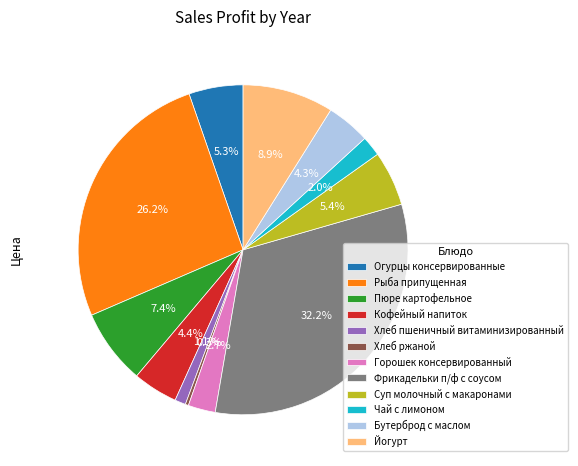

What is the ratio of the value at Горошек консервированный to the value at Хлеб пшеничный витаминизированный?

2.5